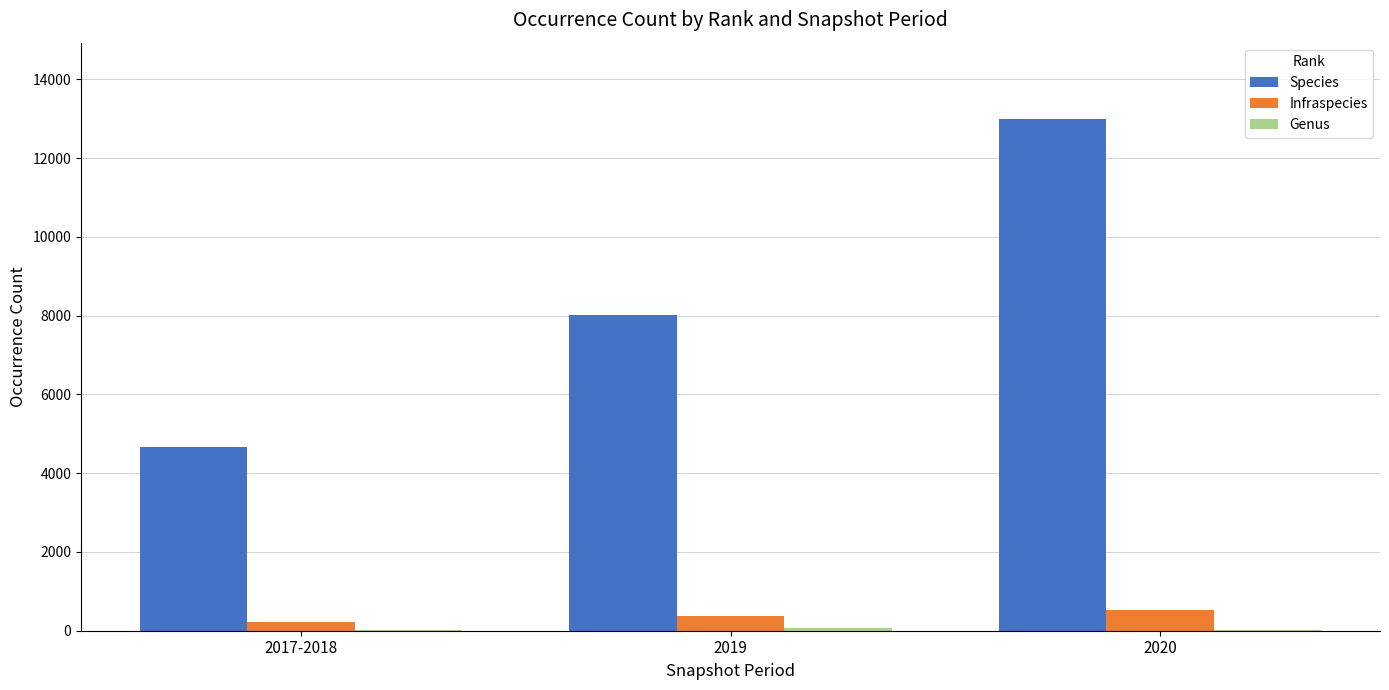

The Infraspecies series shows 372 at 2019. True or false?

True